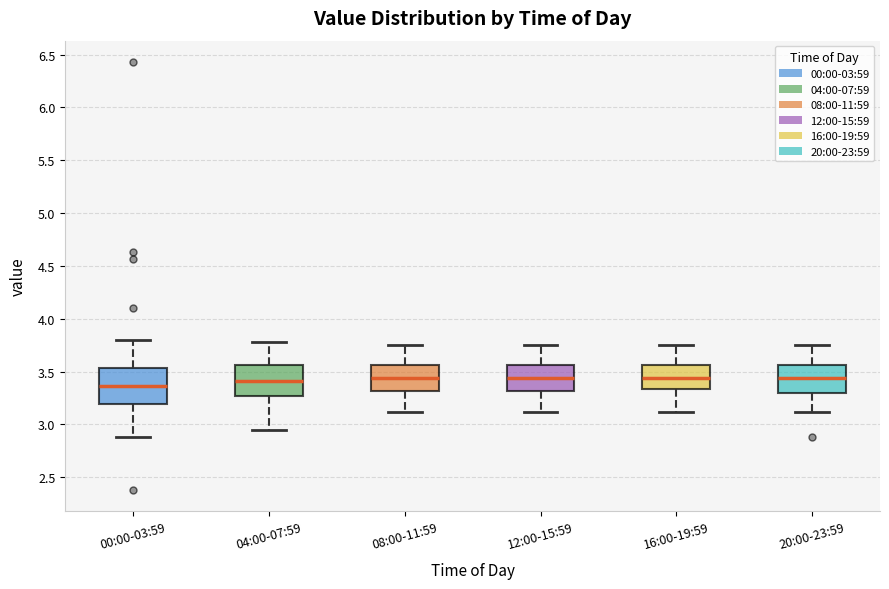

Where does the median line of the box for 12:00-15:59 sit on the y-axis? The values are not printed on the chart, so give them approximately, as read against the axis.

3.45